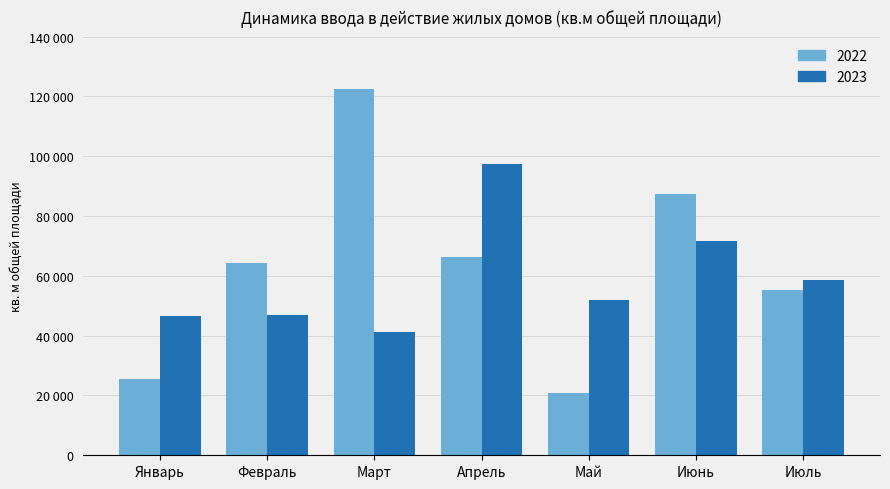

At which label does 2023 reach its peak?

Апрель